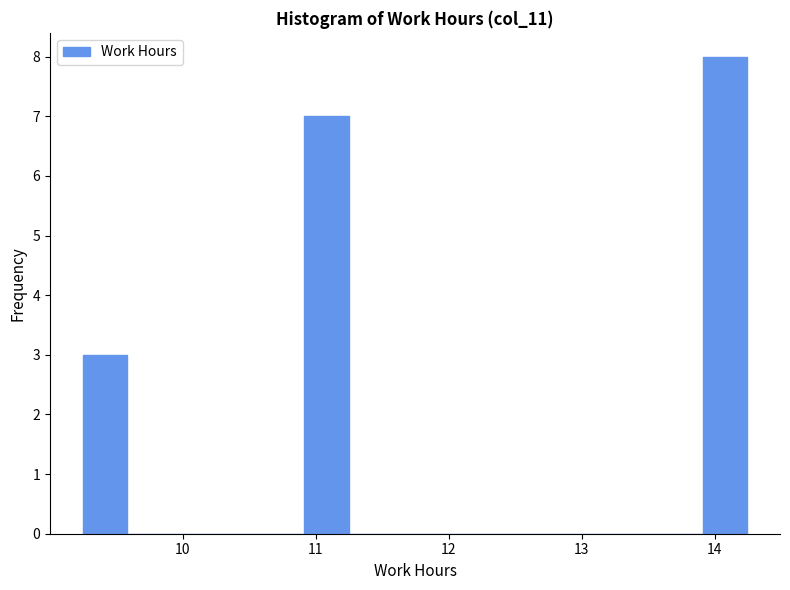

Around what value on the x-axis is the tallest bar? Give the approximate position of its centre, as read against the axis.

14.1